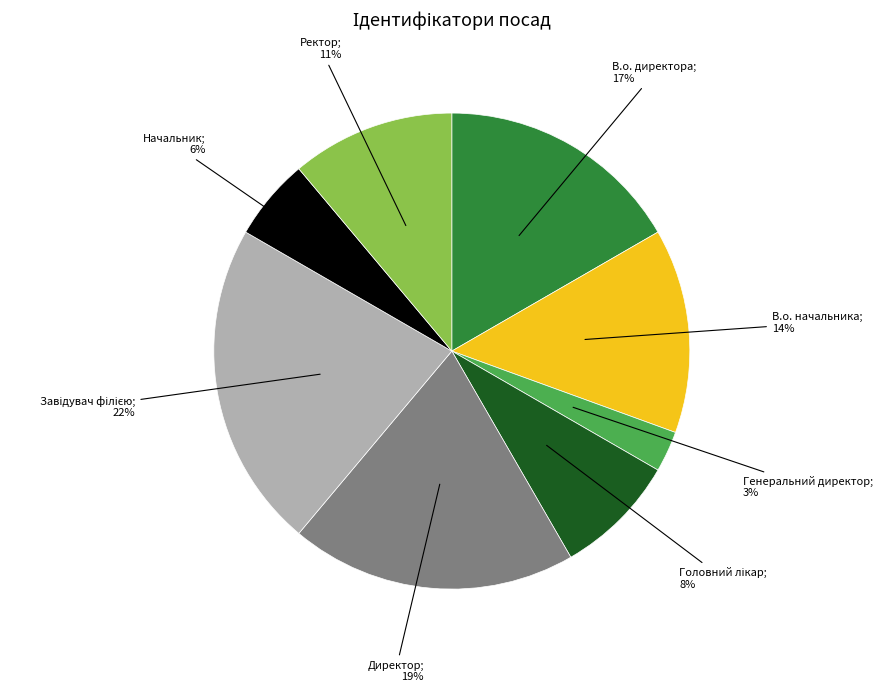

Is there a majority slice in this chart?

No